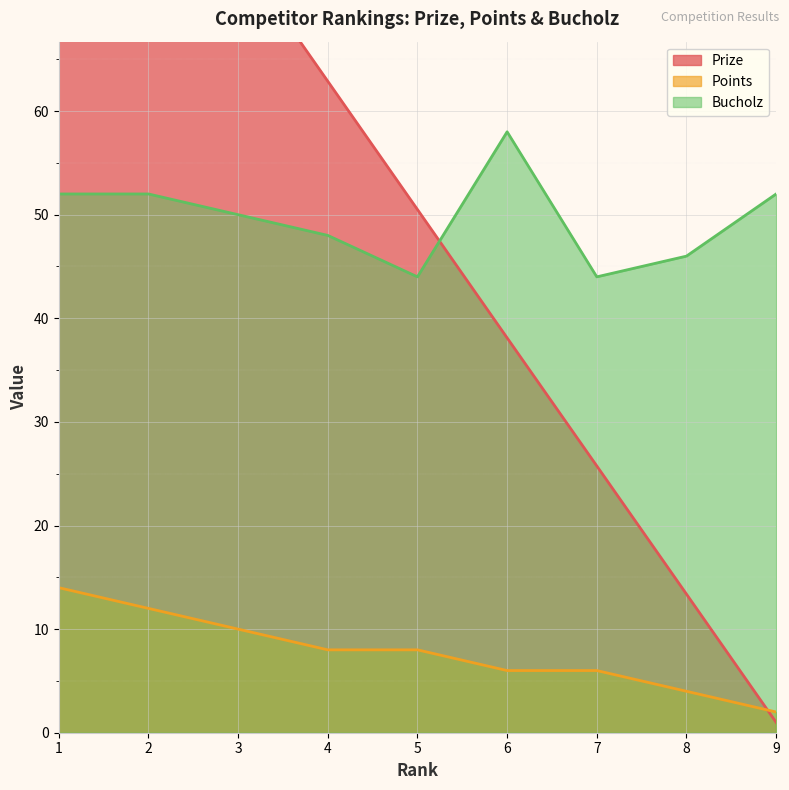

What is the total value across all series at 6?

102.1